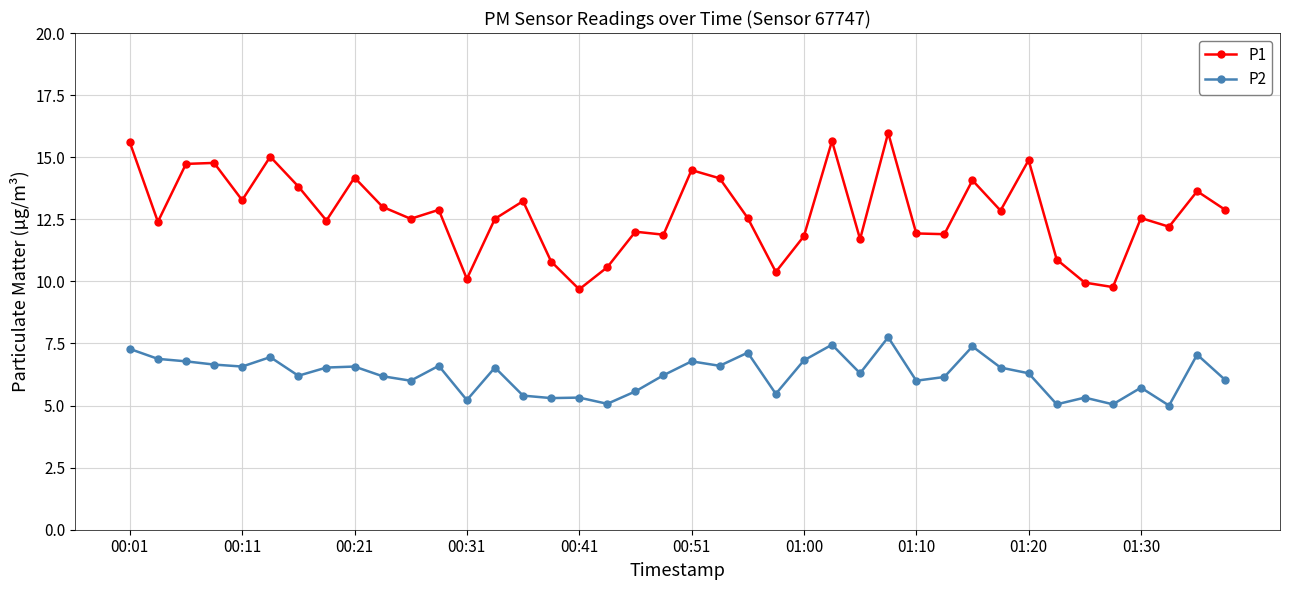

True or false: P2 and P1 intersect in this chart.

False